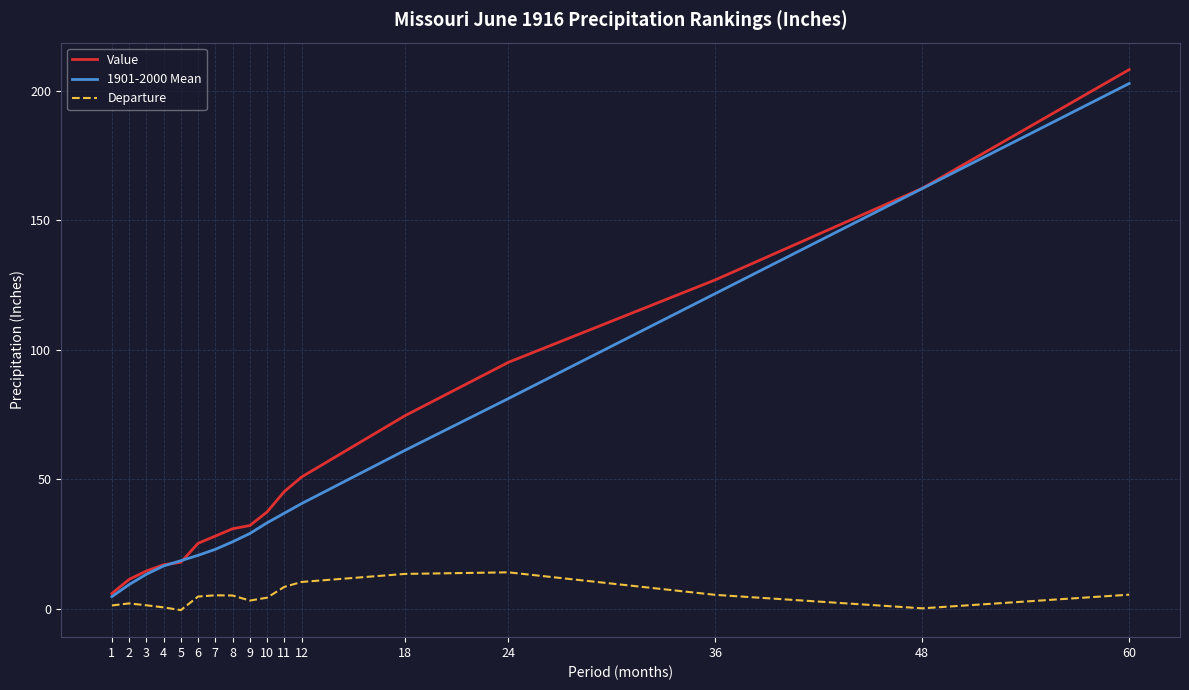

Which category has the lowest value in the Value series?

1